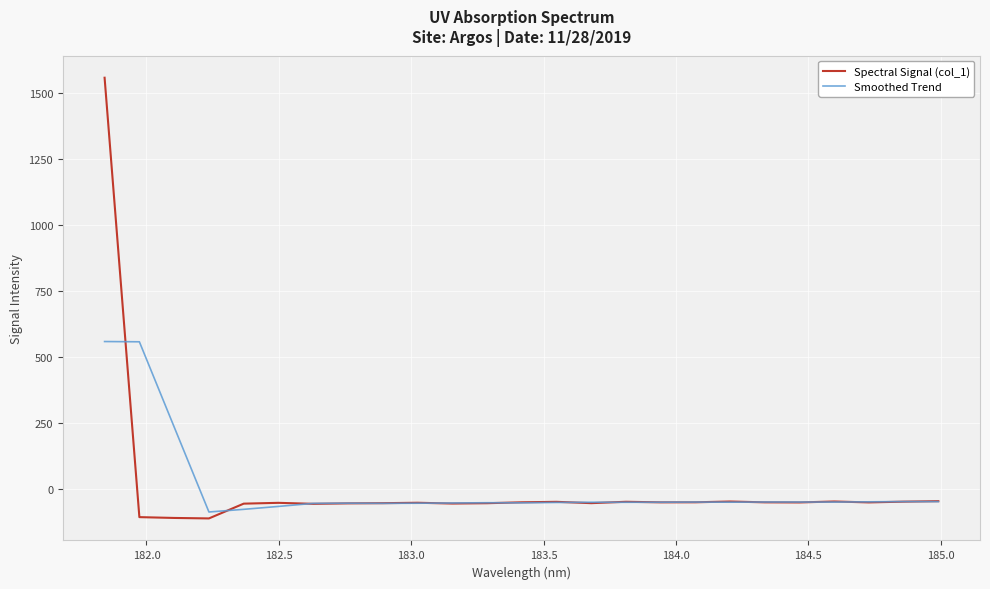

How many values in the Smoothed Trend series are below -52?

13